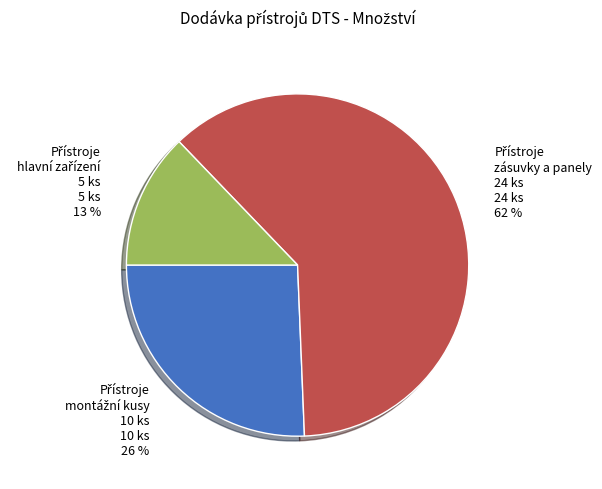

To the nearest percent, what is the difference between the largest and smallest slice percentages?

49%